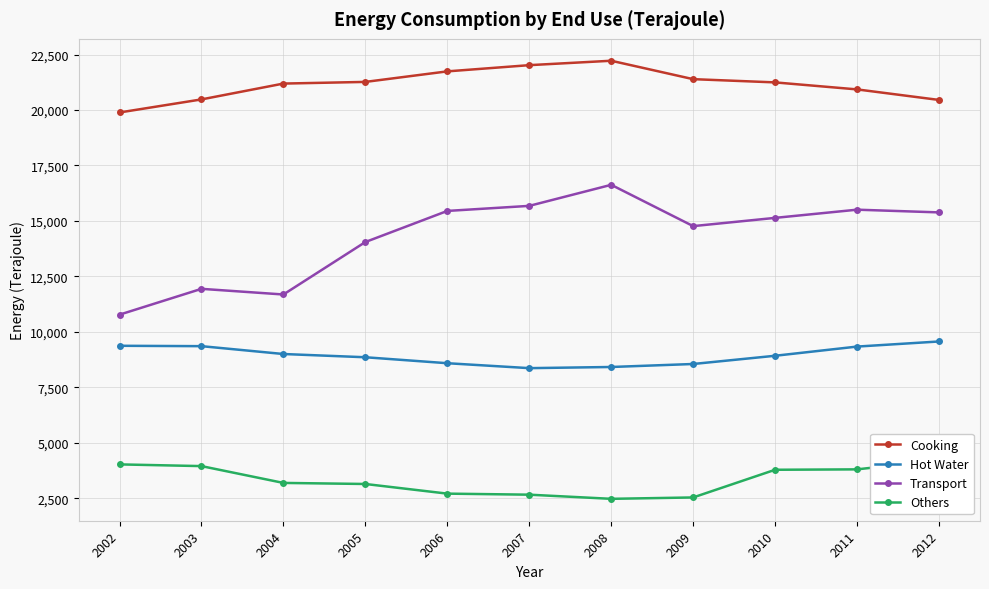

At which category does Transport reach its first local peak?

2003